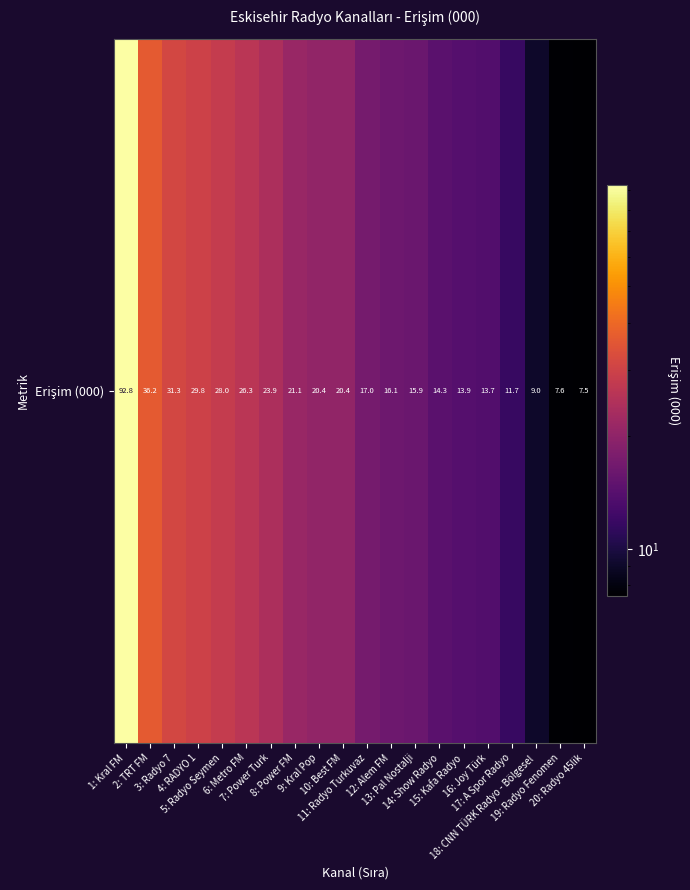

What is the difference between the second highest and second lowest values?

28.7